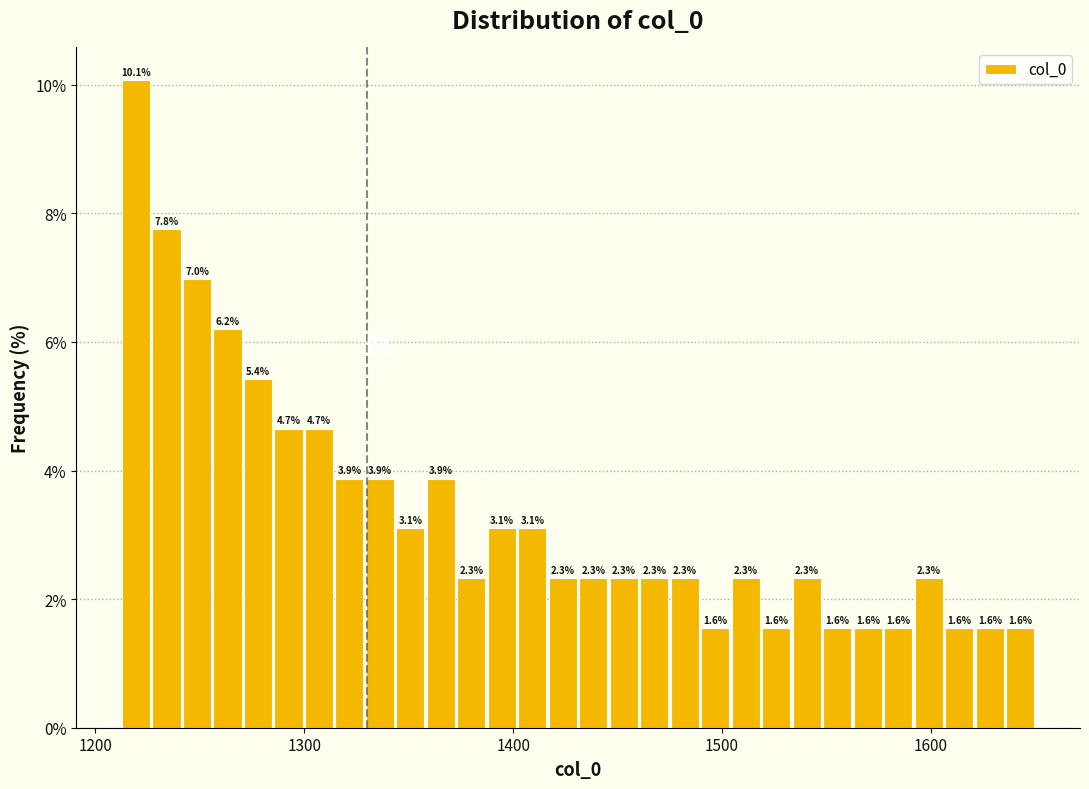

Around what value on the x-axis is the tallest bar? Give the approximate position of its centre, as read against the axis.

1220